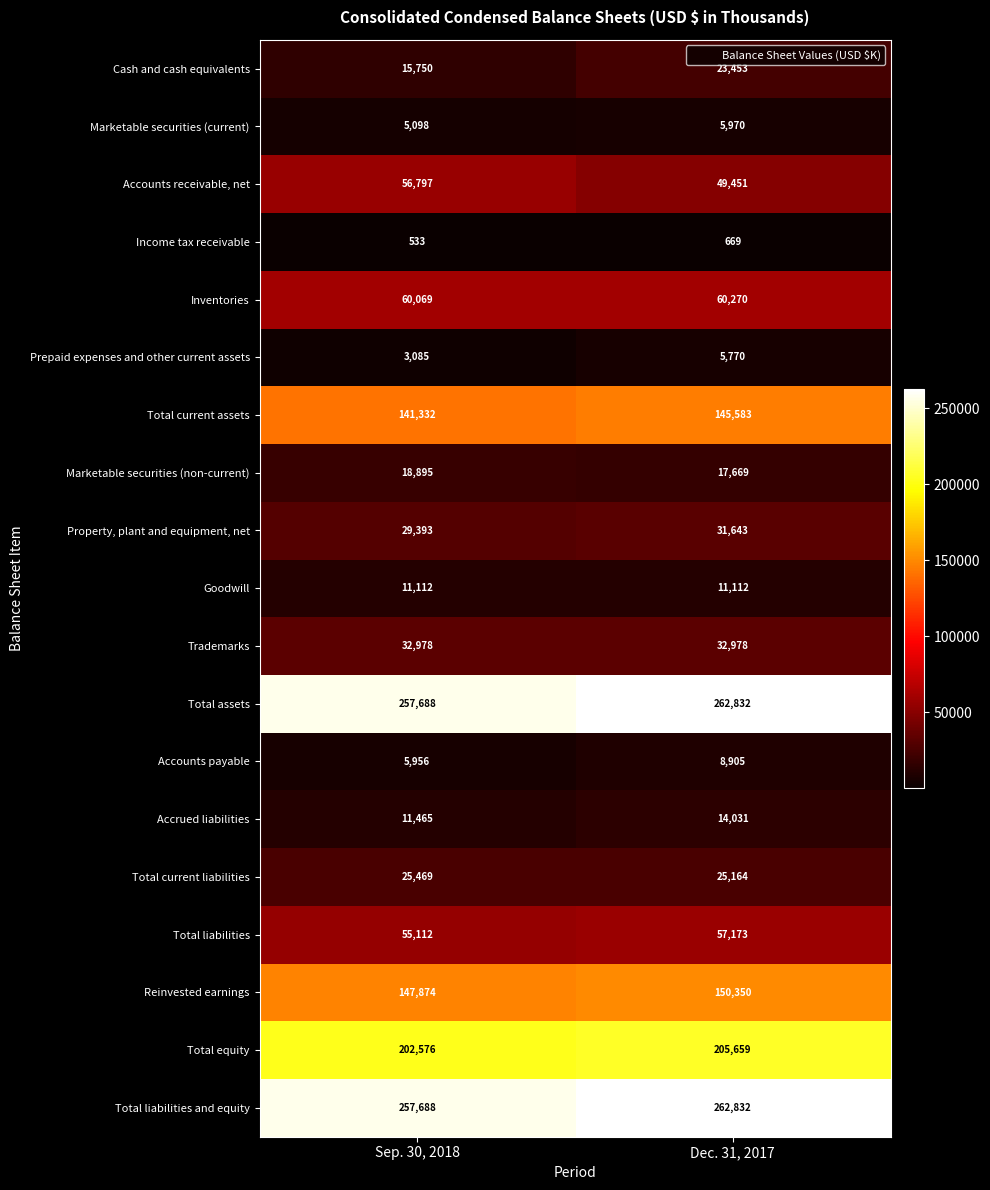

At which category is the sum across all series the highest?

Dec. 31, 2017